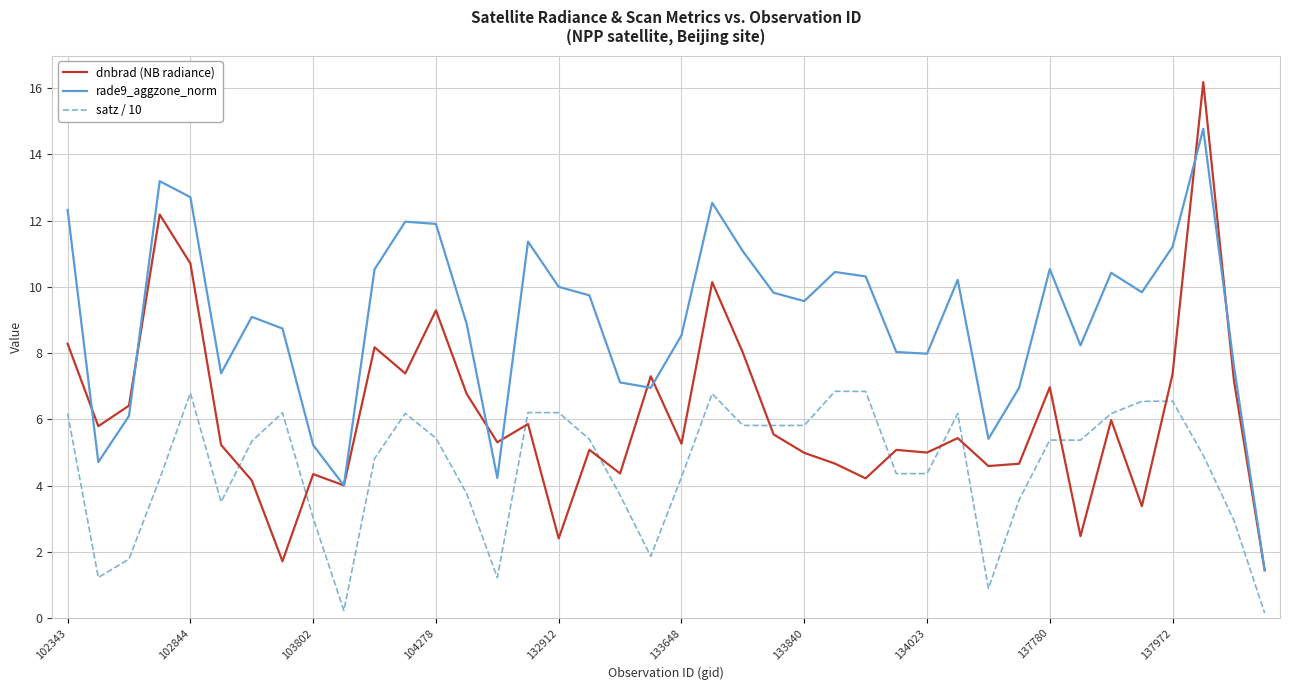

Which series has the largest total across all categories?

rade9_aggzone_norm